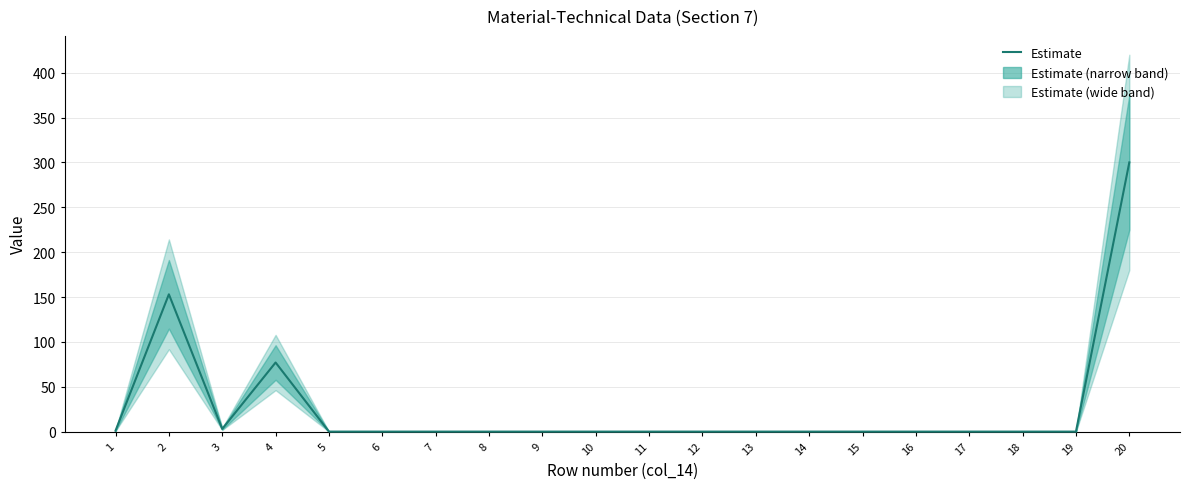

Which category has the highest value across all series?

20